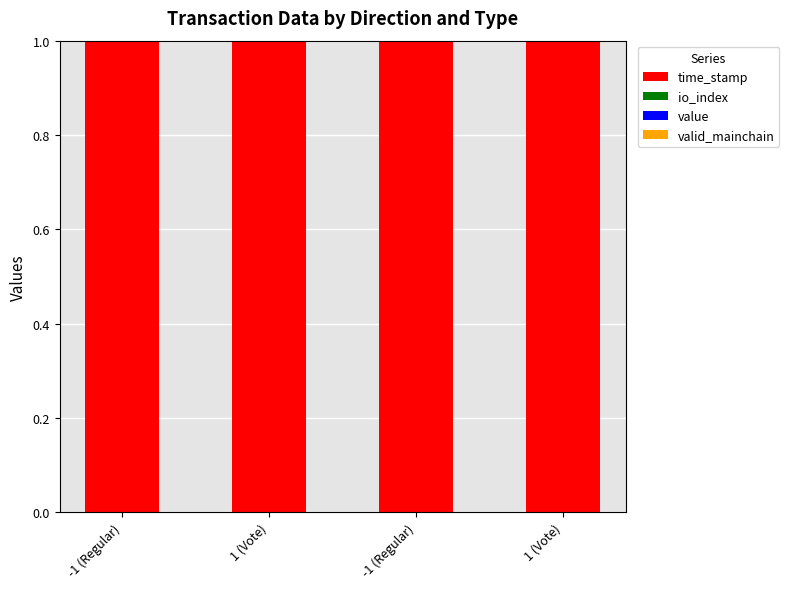

Are the bars grouped side by side (vs. stacked)?

No